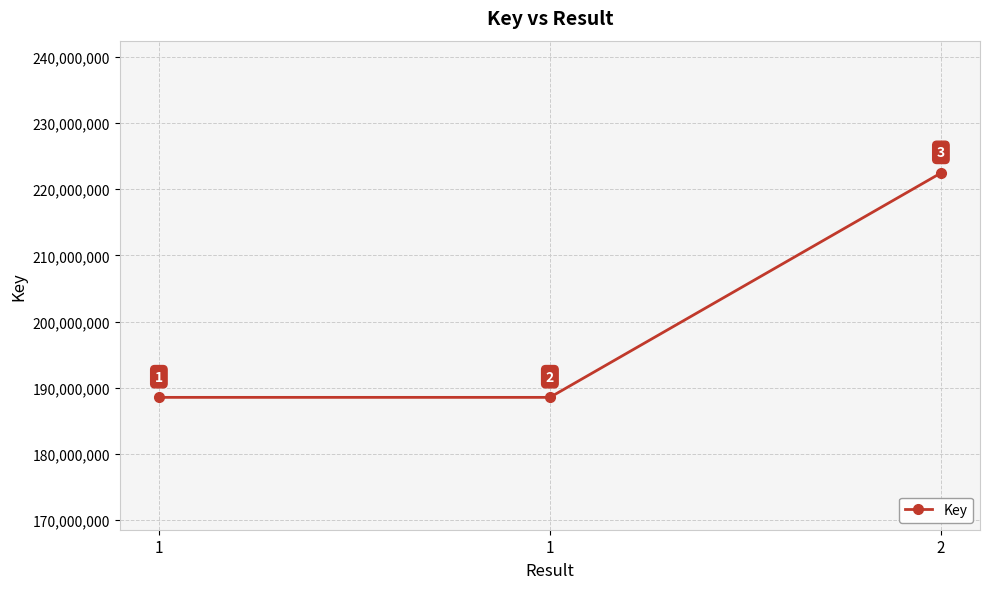

How many lines are shown in the chart?

1